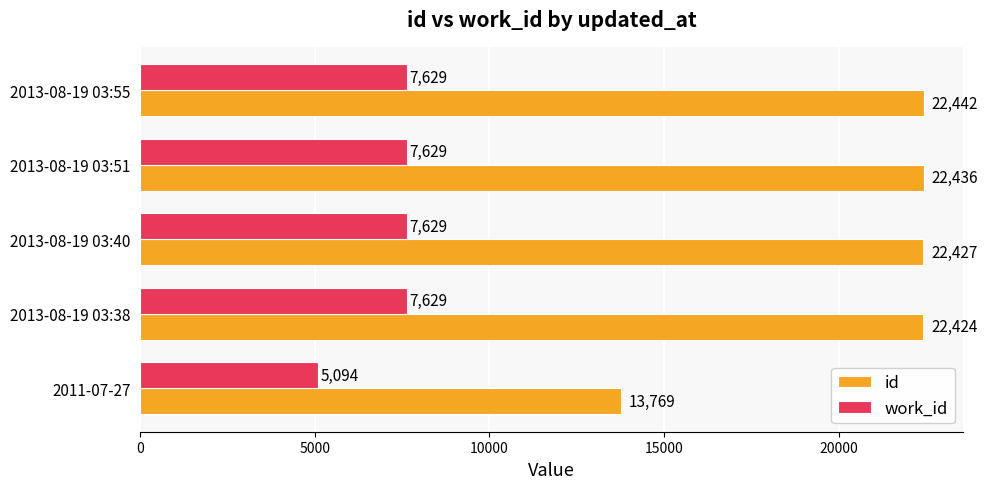

How many values in the work_id series are below 7629?

1